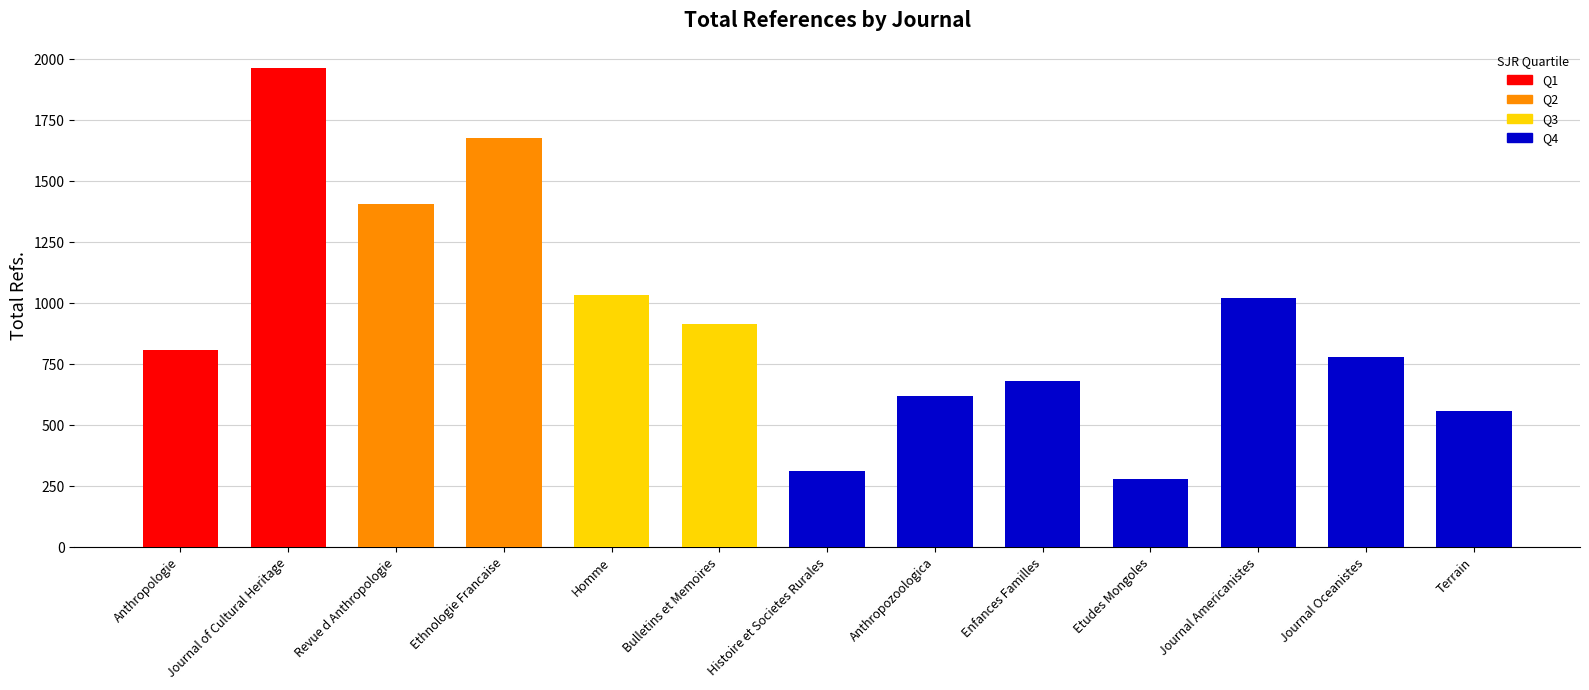

List the labels in order of value, smallest first.

Etudes Mongoles, Histoire et Societes Rurales, Terrain, Anthropozoologica, Enfances Familles, Journal Oceanistes, Anthropologie, Bulletins et Memoires, Journal Americanistes, Homme, Revue d Anthropologie, Ethnologie Francaise, Journal of Cultural Heritage